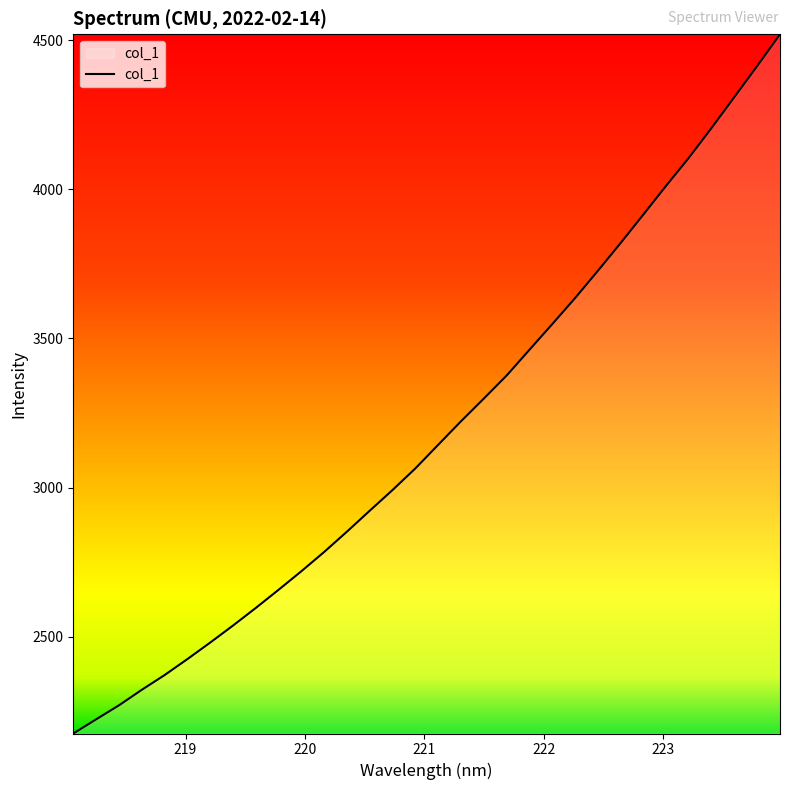

What is the smallest value displayed?

2174.8